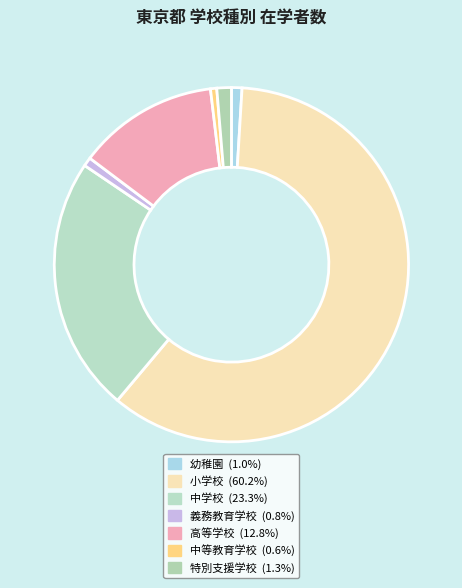

True or false: 義務教育学校 accounts for 1% of the total.

True